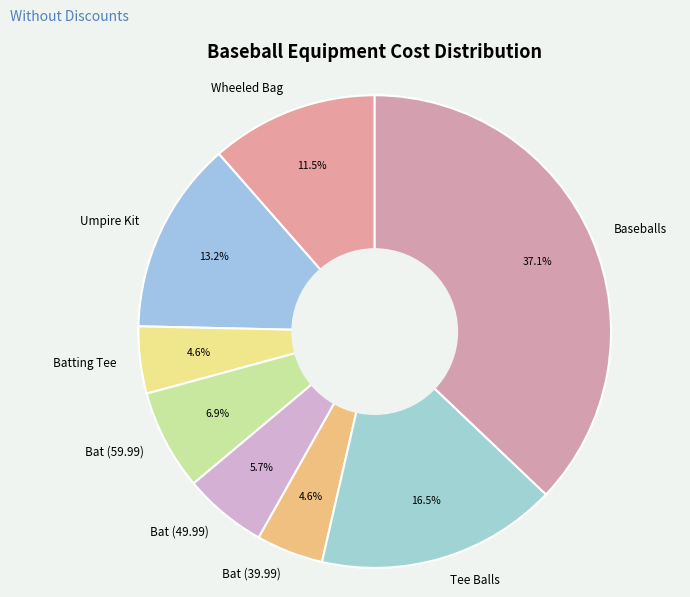

How many segments does this pie chart have?

8